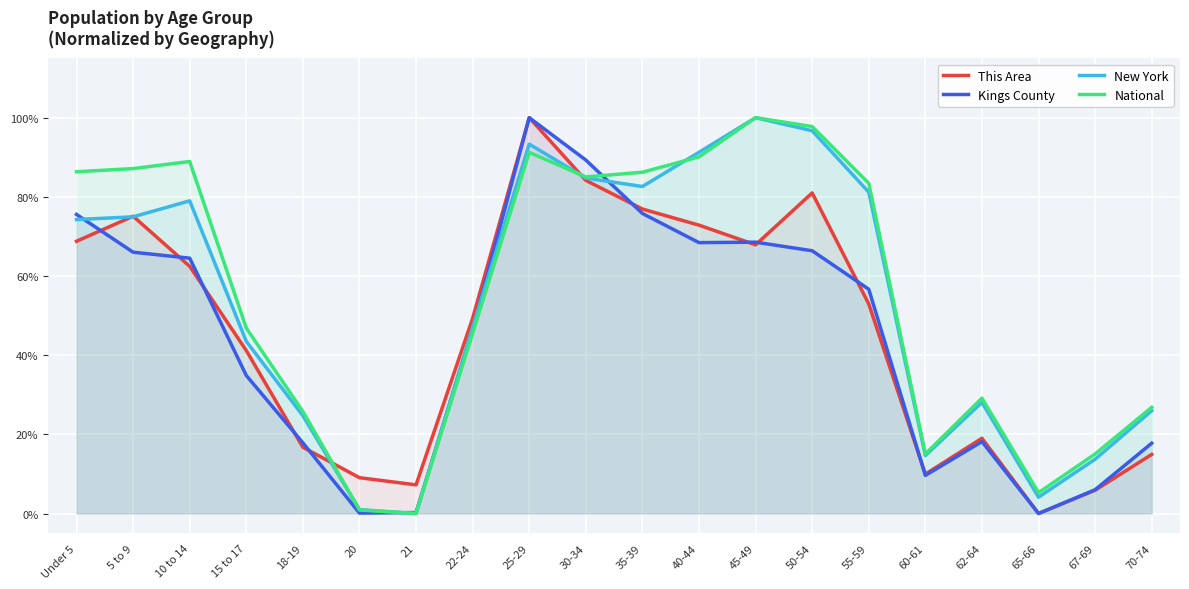

In This Area, how many points are higher than both neighbors (excluding endpoints)?

4